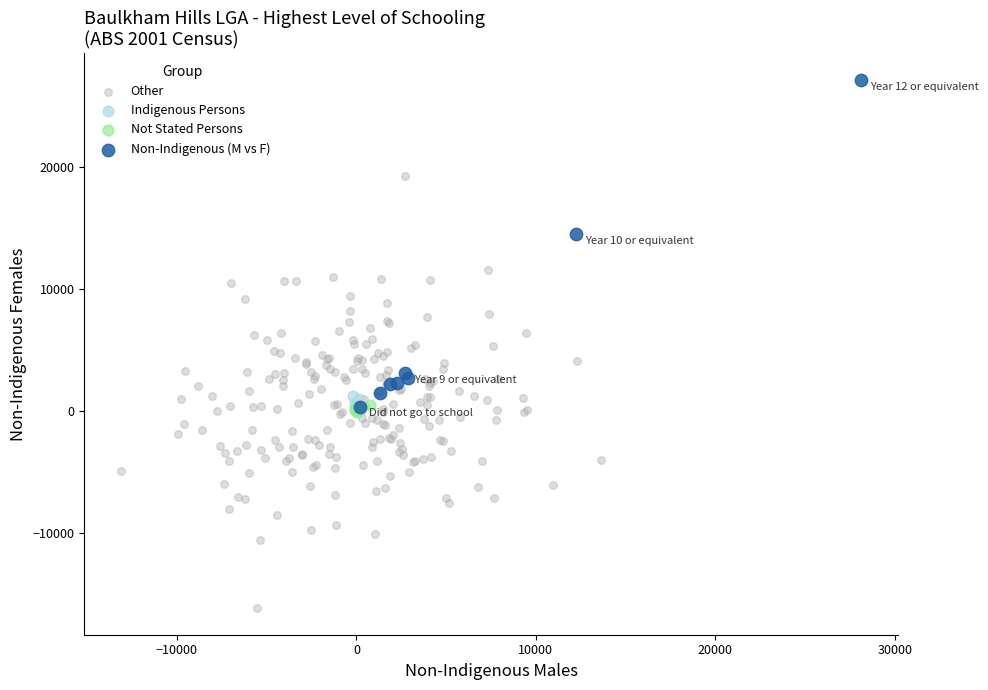

Which series contains the highest Y value?

Non-Indigenous (M vs F)